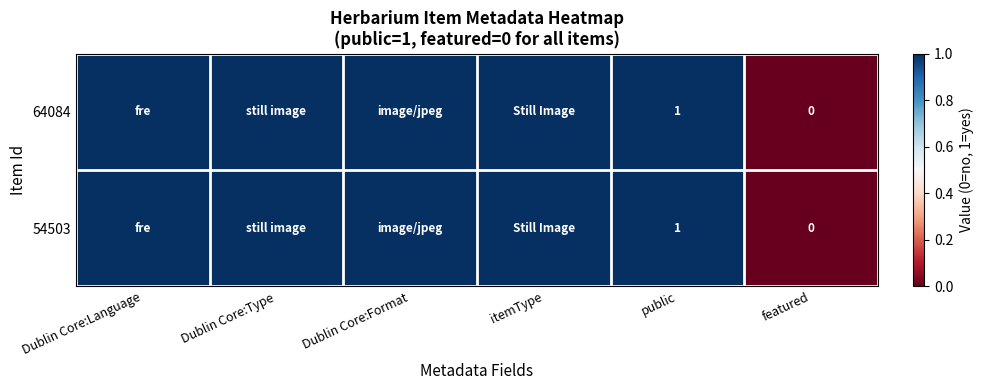

How many 54503 values are between 1 and 2?

5